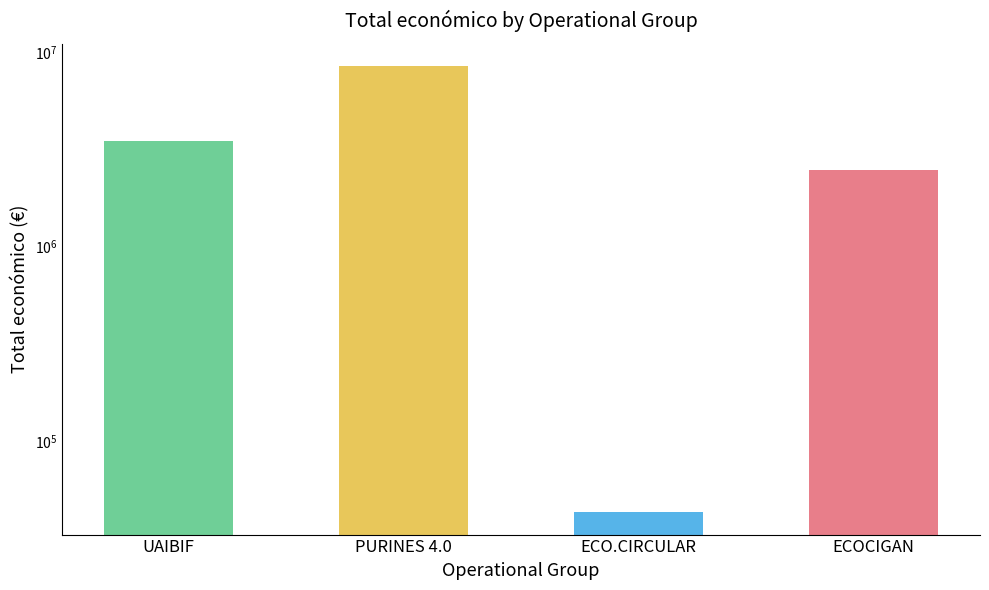

True or false: the data shows 5877220 at UAIBIF.

False